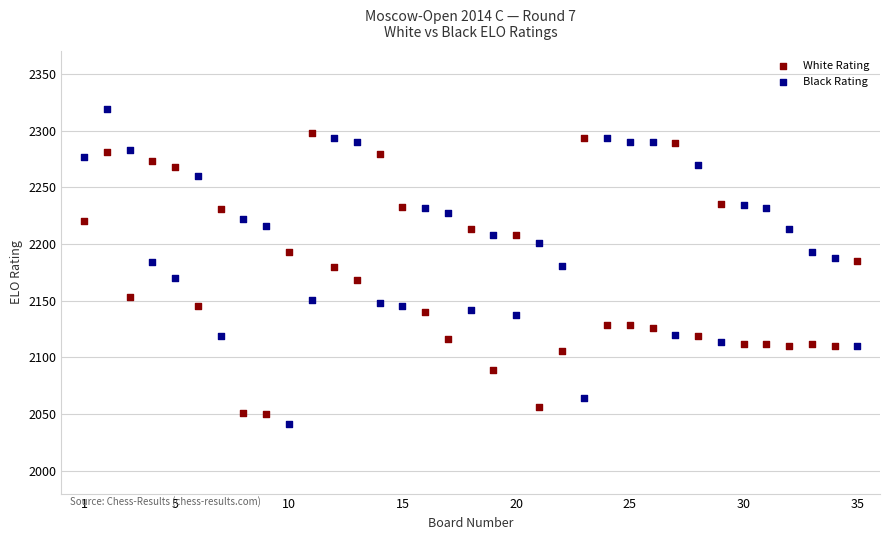

Which series has the widest spread of Y values?

Black Rating